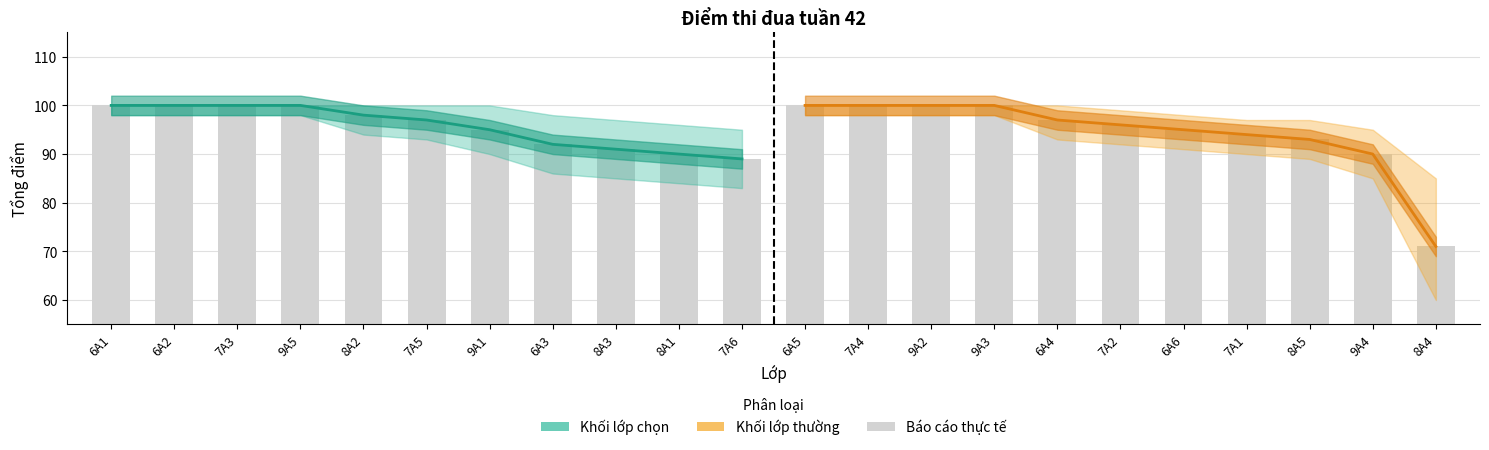

Read the Khối lớp thường value at 7A4, to the nearest 10.

100